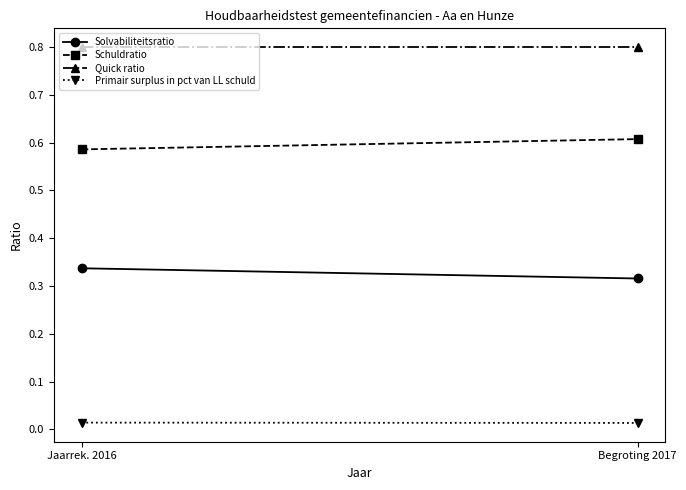

Reading left to right, transcribe all the data shown in this chart.

Solvabiliteitsratio: 0.3	0.3
Schuldratio: 0.6	0.6
Quick ratio: 0.8	0.8
Primair surplus in pct van LL schuld: 0.0	0.0